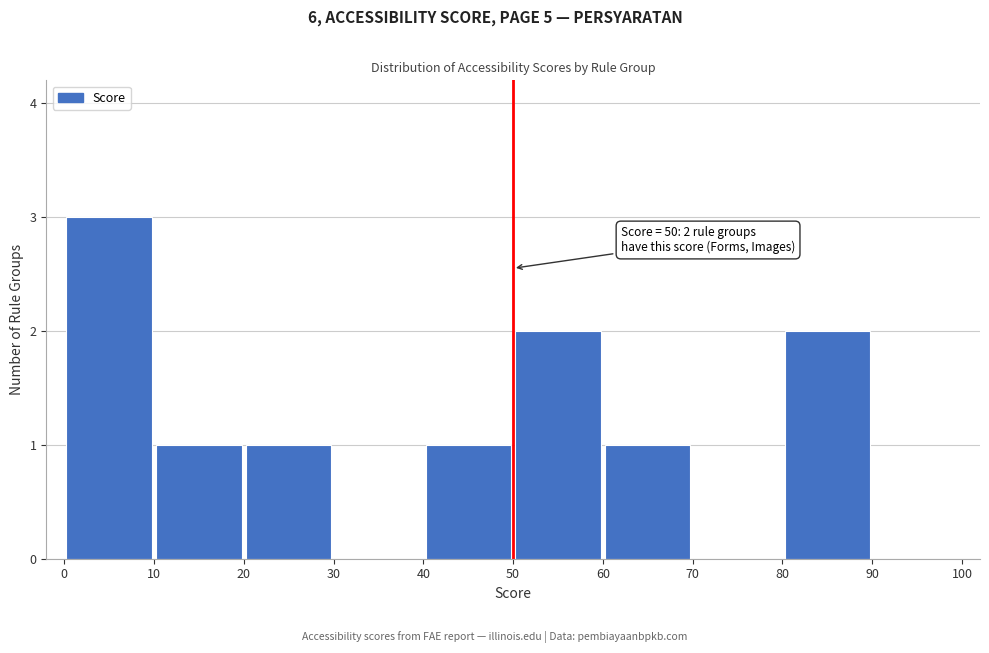

Over which range of the x-axis is the bar tallest?

0 to 10